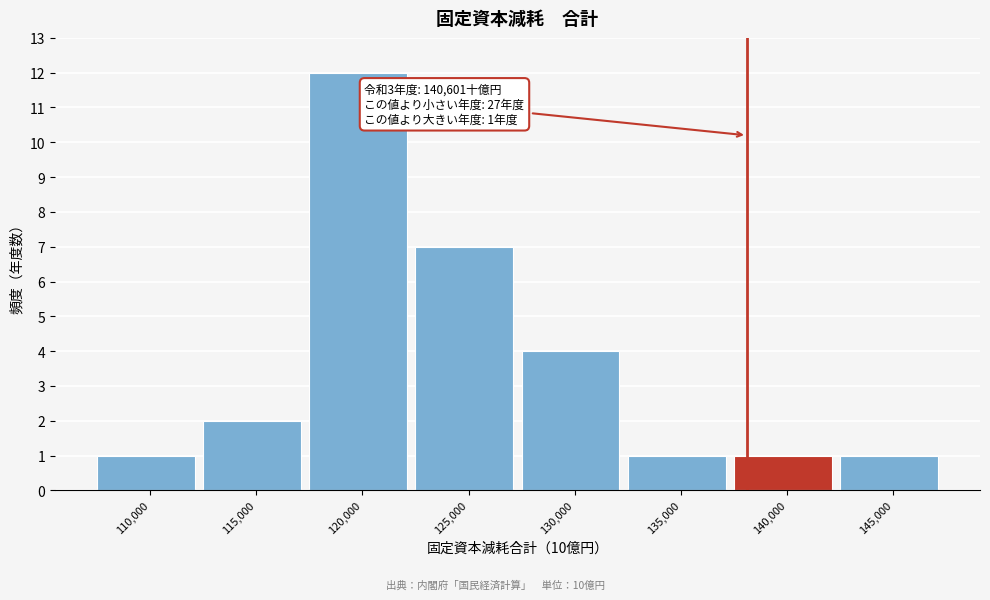

Reading left to right, list all the values displayed in this chart.

1	2	12	7	4	1	1	1